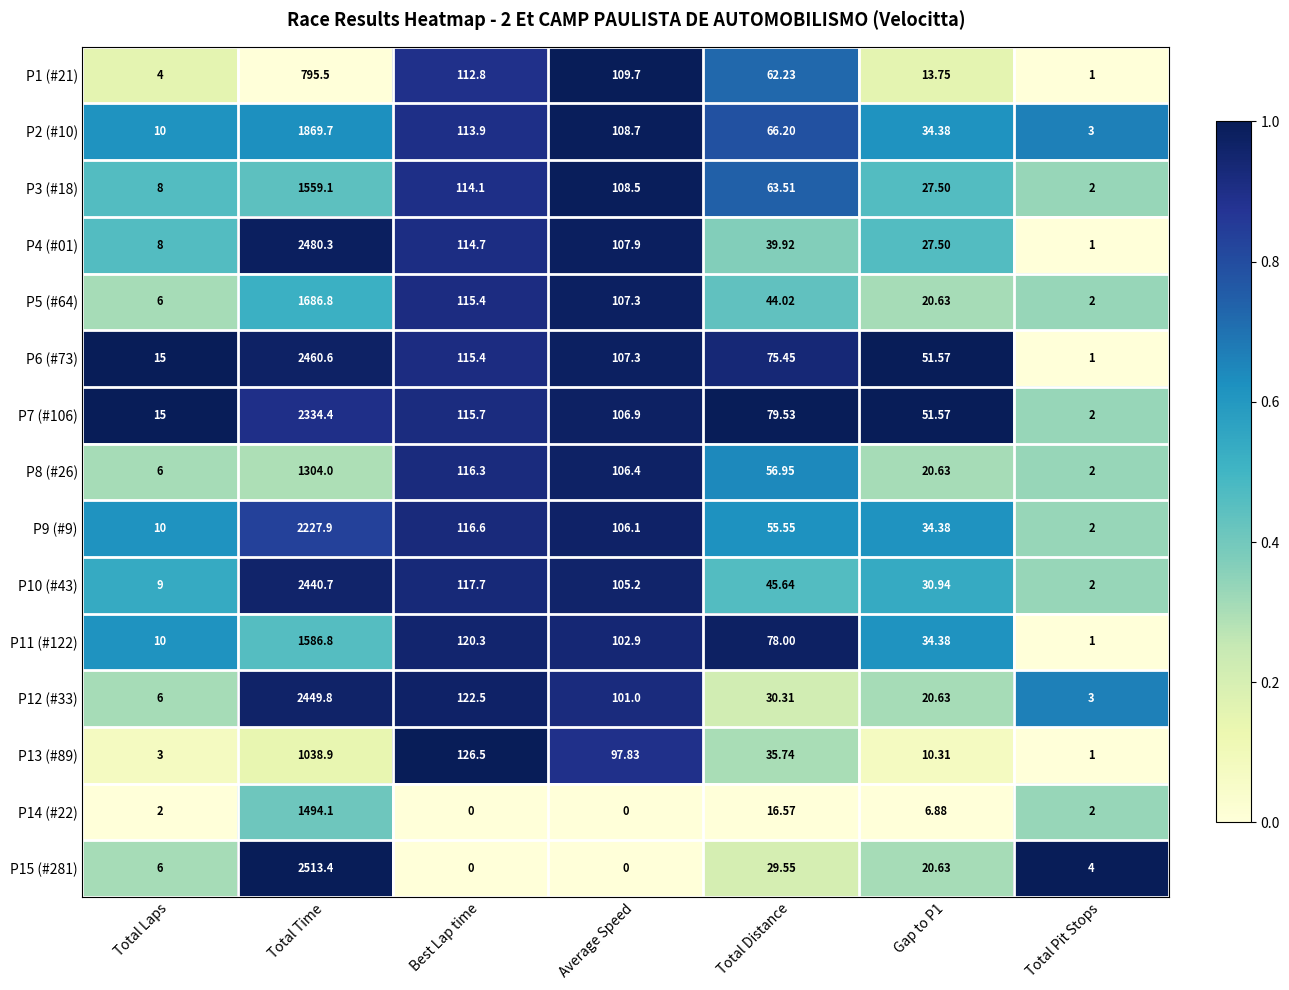

What is the spread (max minus min) of values at Total Pit Stops?

3.0